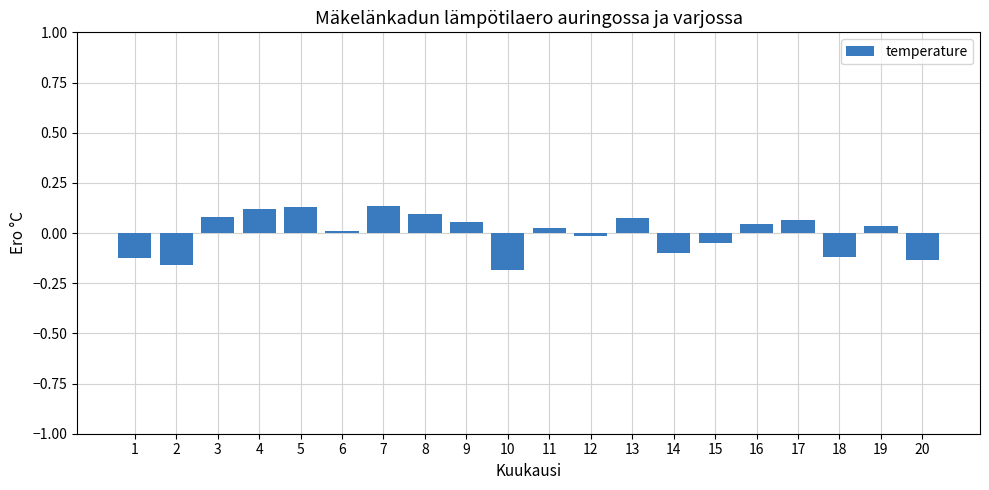

Where does the data first go above 0?

3